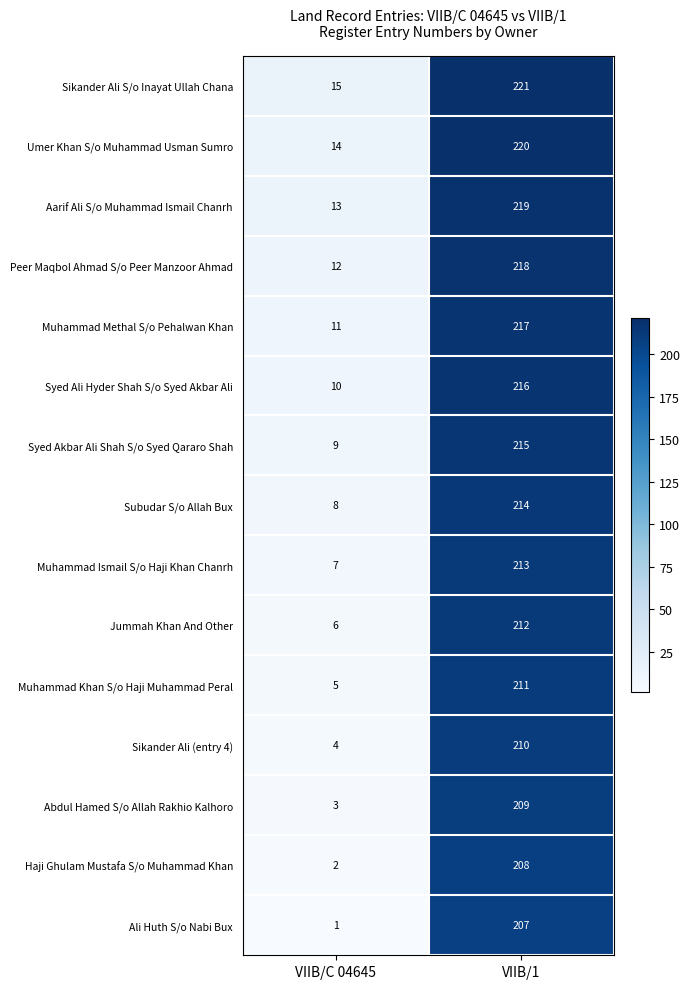

What is the difference between the maximum and minimum values in the Muhammad Methal S/o Pehalwan Khan series?

206